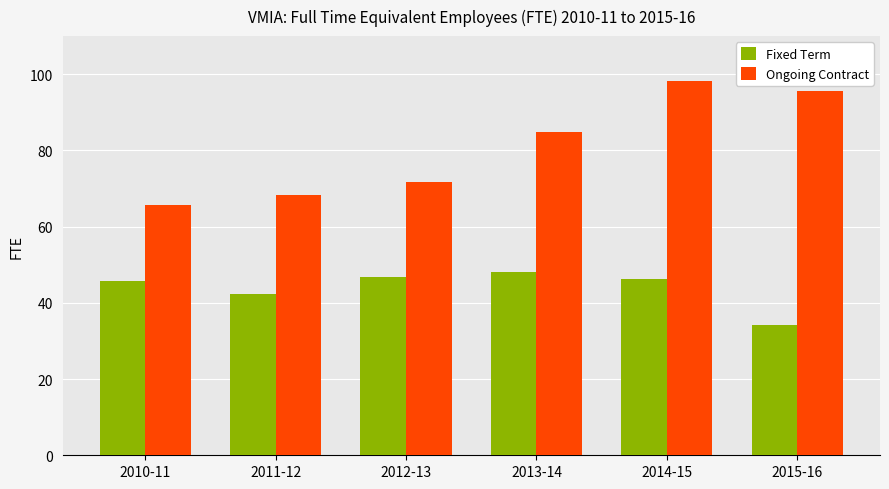

Is it true that Ongoing Contract equals 95.6 at 2015-16?

True